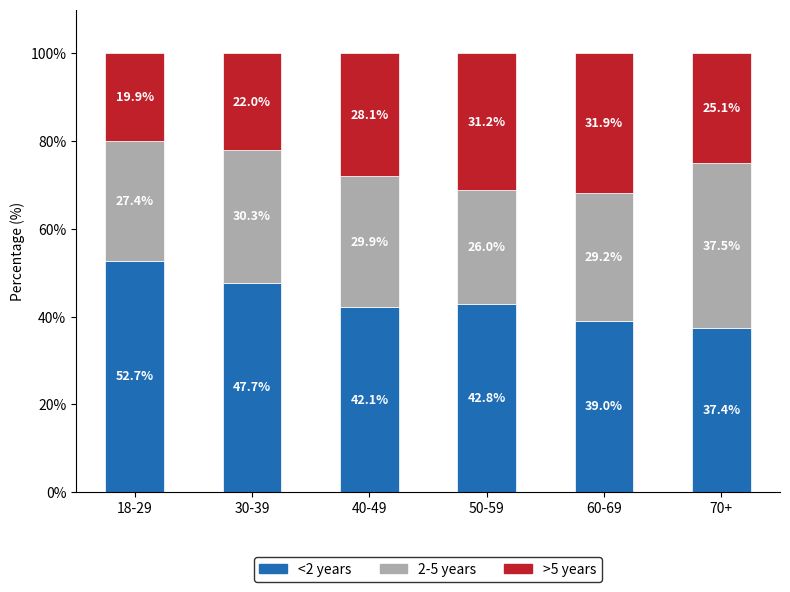

At which label does <2 years reach its minimum?

70+